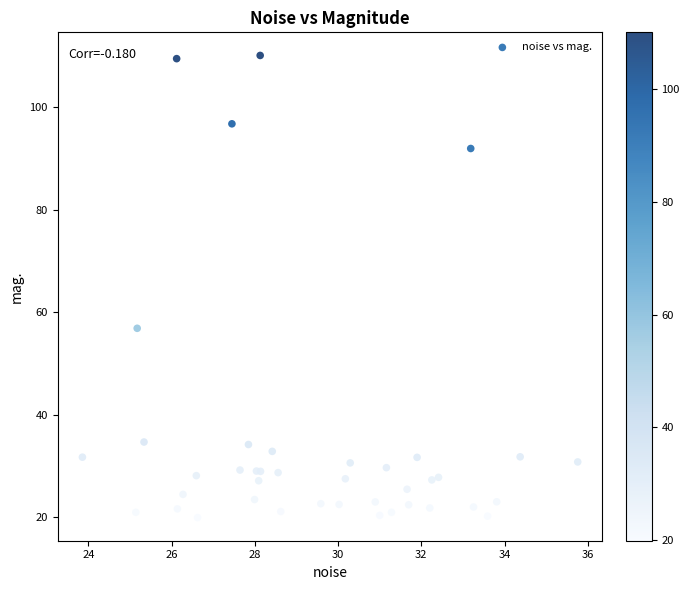

What Y value in the scatter plot is closest to 65?

56.9